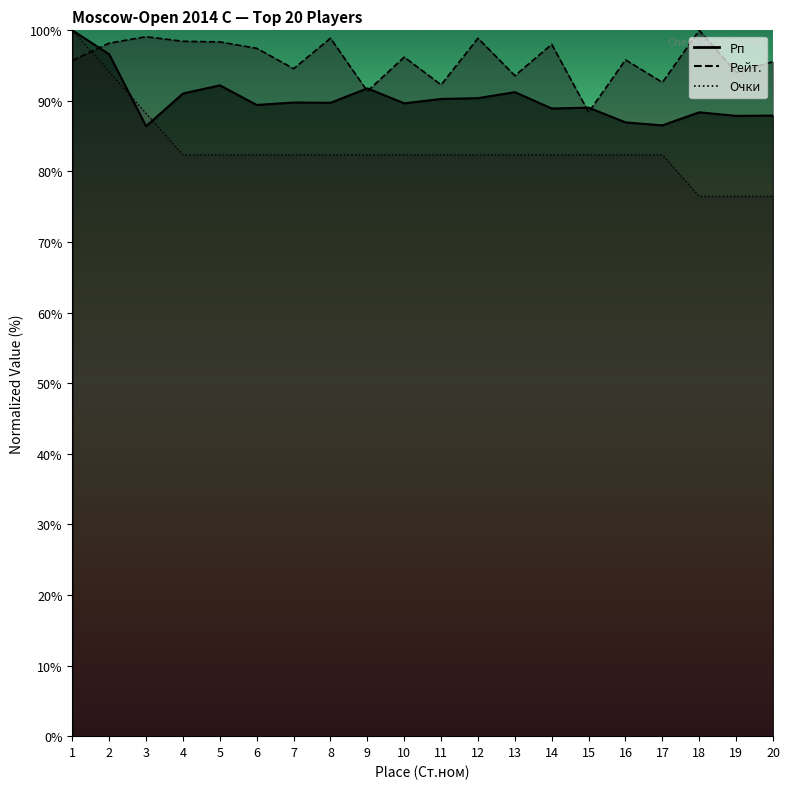

The Рейт. series shows 91.4 at 9. True or false?

True